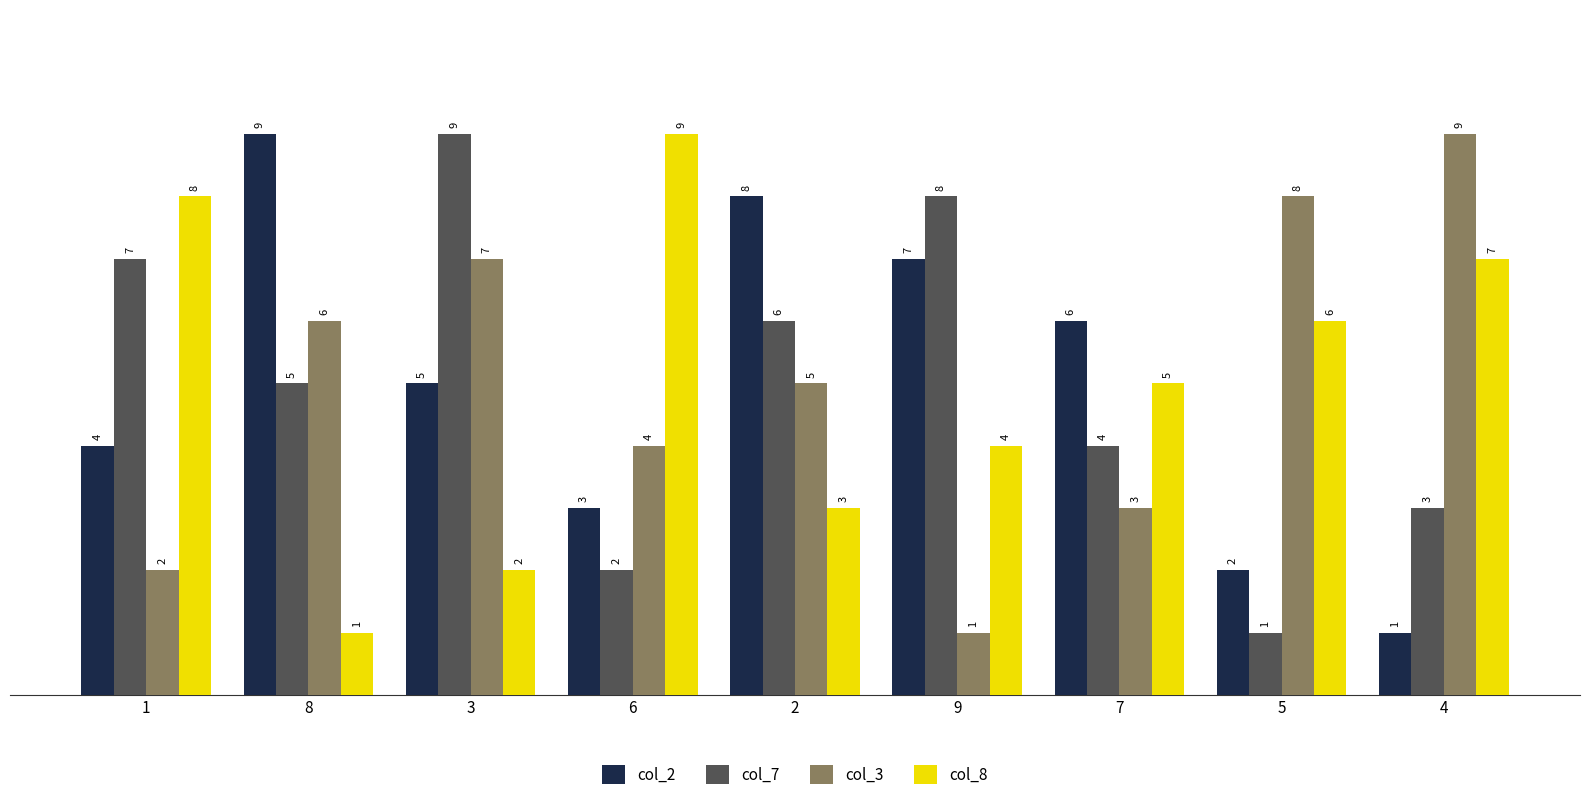

How many groups of bars are there?

9